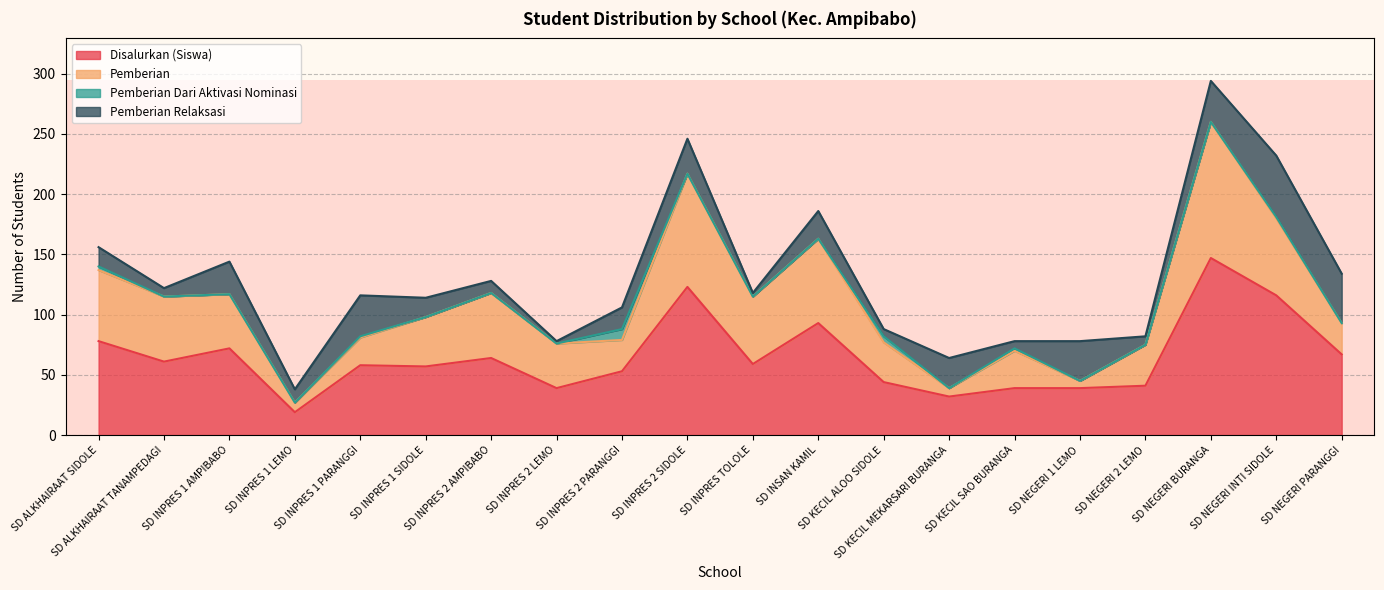

What is the difference between the Pemberian values at SD NEGERI PARANGGI and SD KECIL SAO BURANGA?

5